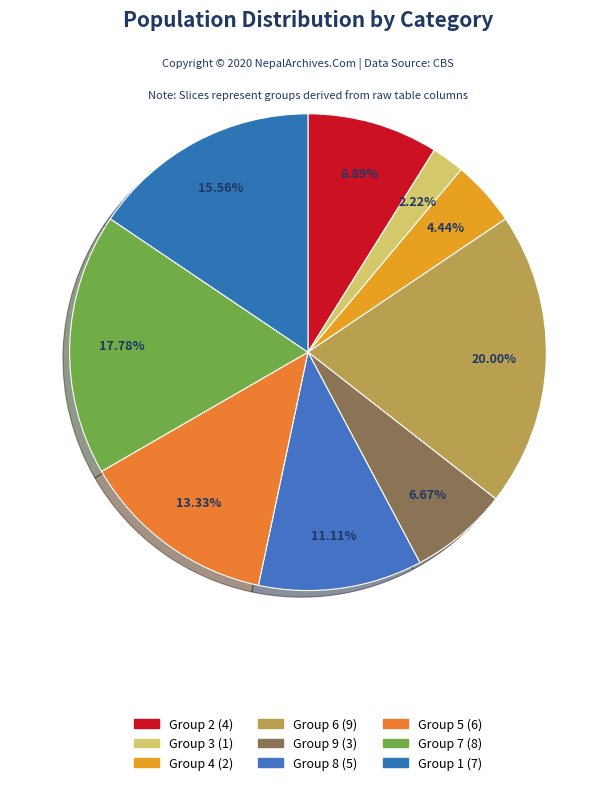

Is there any slice that represents more than half of the pie?

No